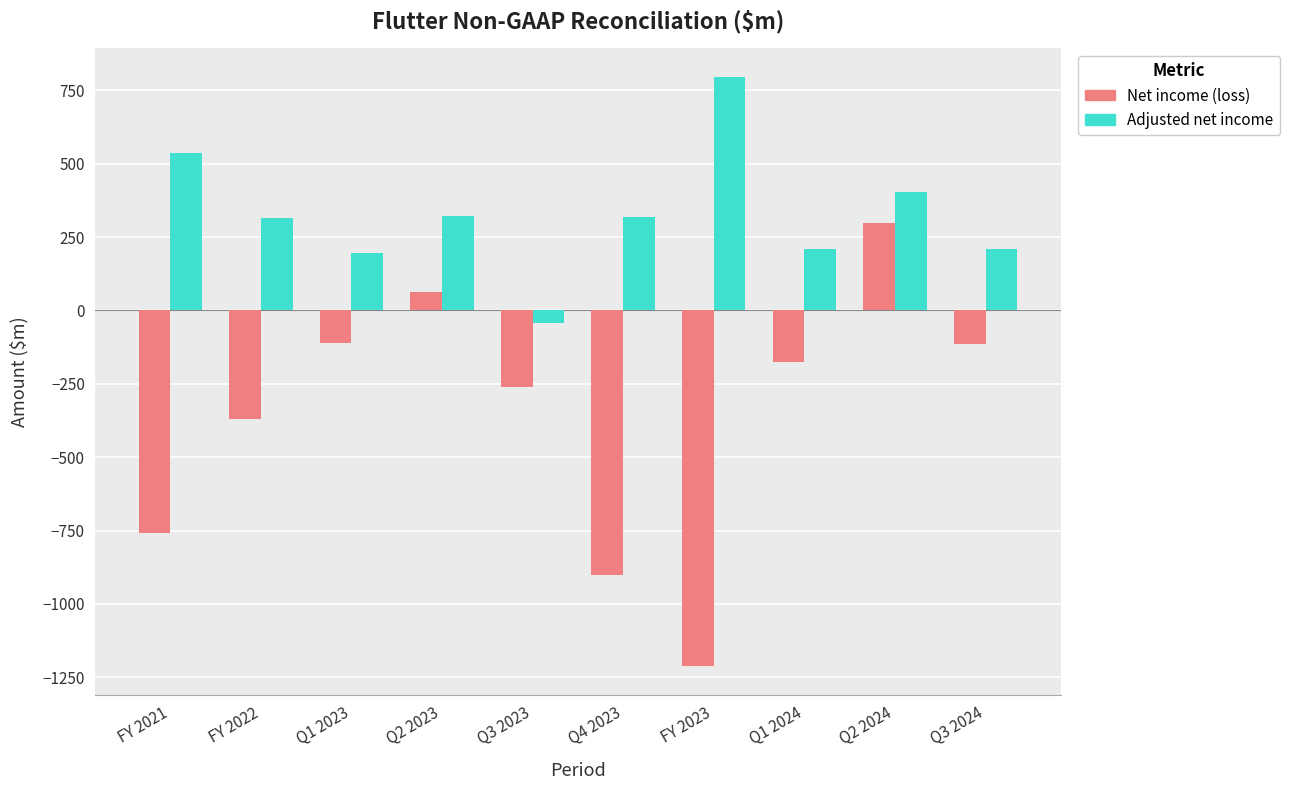

What is the label of the 2nd bar from the left?

FY 2022